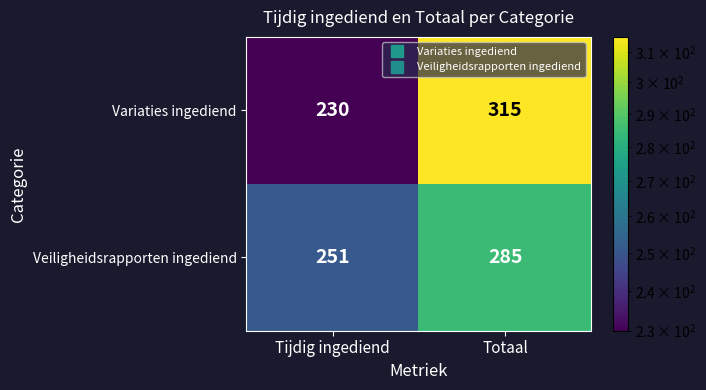

Which category has the highest value in the Veiligheidsrapporten ingediend series?

Totaal